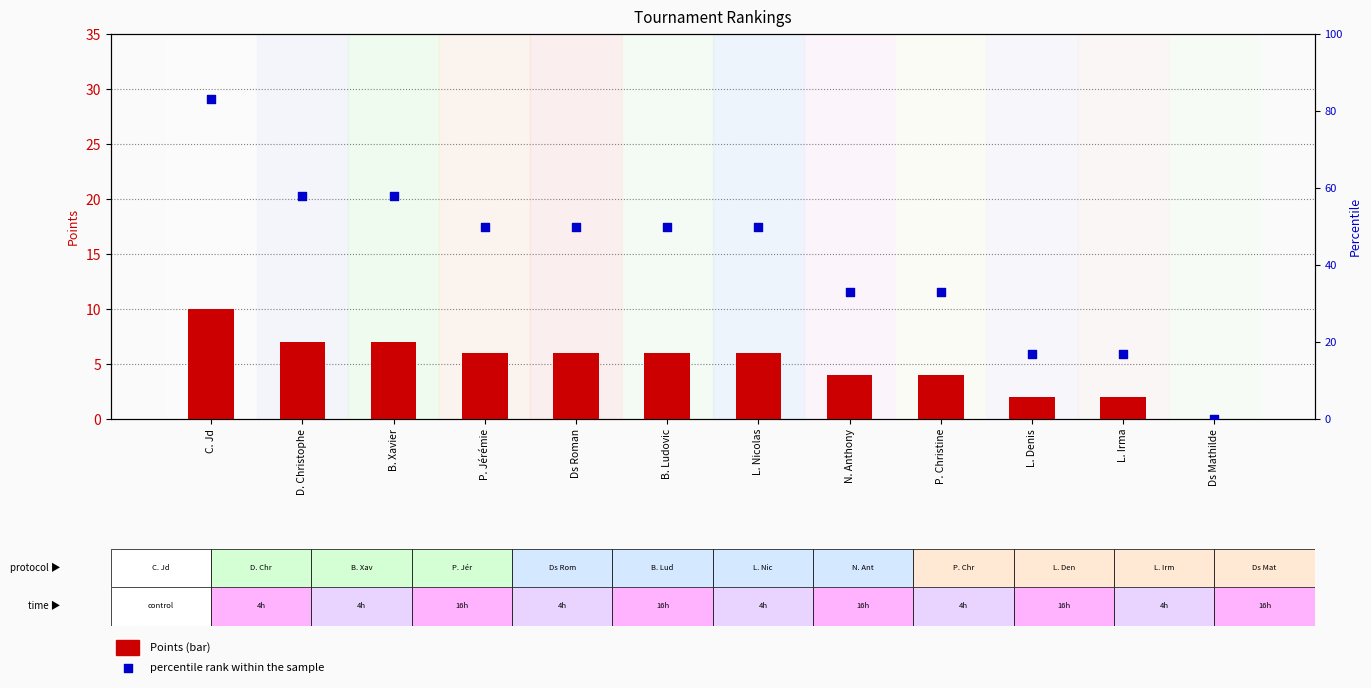

Which series contains the highest Y value?

percentile rank within the sample